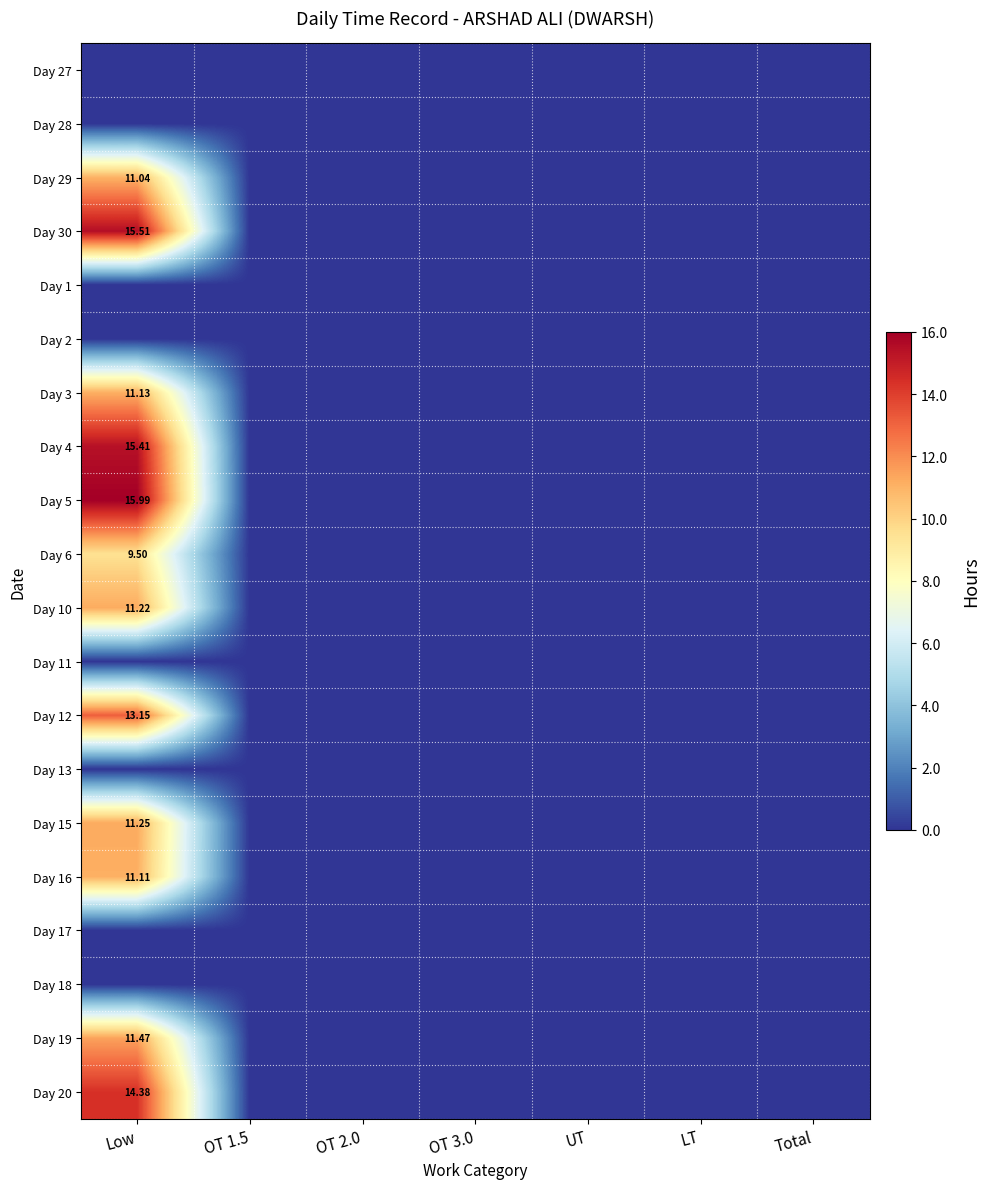

Rank the series at OT 2.0 from highest to lowest value.

Day 27, Day 28, Day 29, Day 30, Day 1, Day 2, Day 3, Day 4, Day 5, Day 6, Day 10, Day 11, Day 12, Day 13, Day 15, Day 16, Day 17, Day 18, Day 19, Day 20